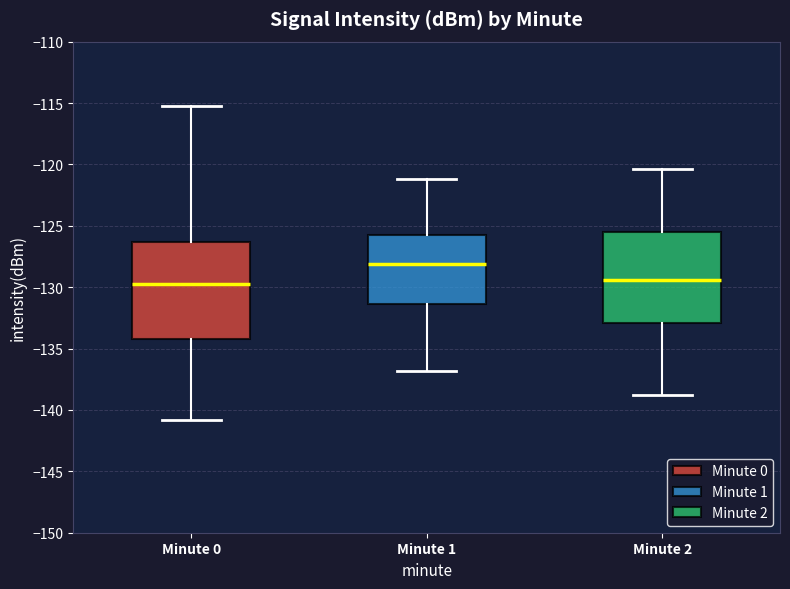

Which box's median line is the highest?

Minute 1